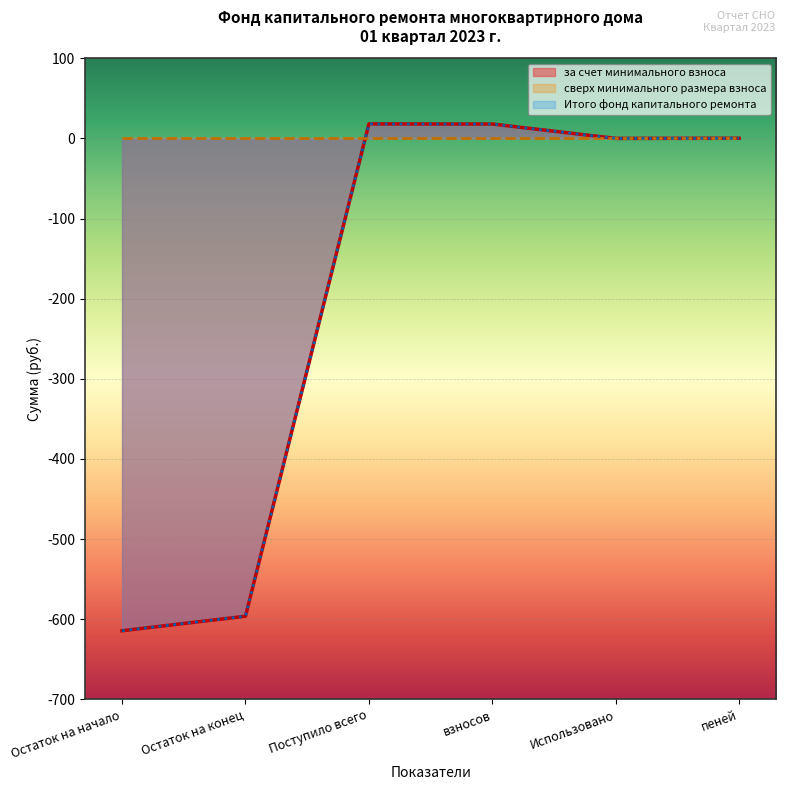

At which category is the sum across all series the highest?

Поступило всего